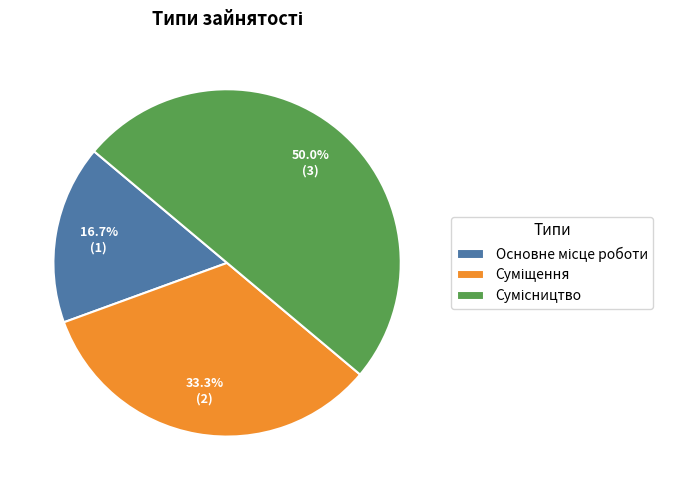

How many segments does this pie chart have?

3